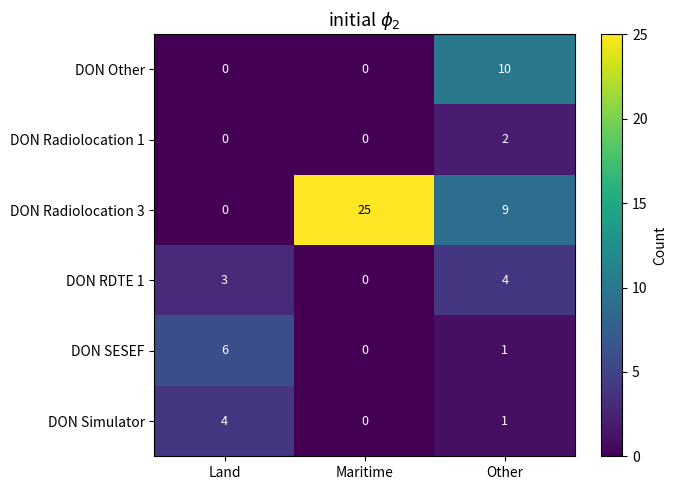

Which series has the largest total across all categories?

DON Radiolocation 3